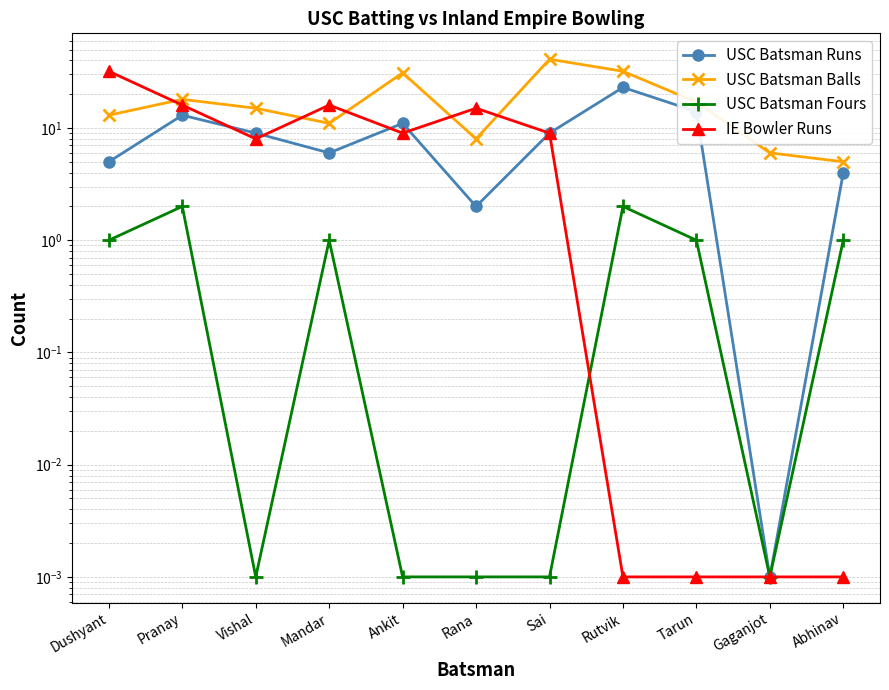

What is the sum of the USC Batsman Fours values at Gaganjot and Mandar?

1.0